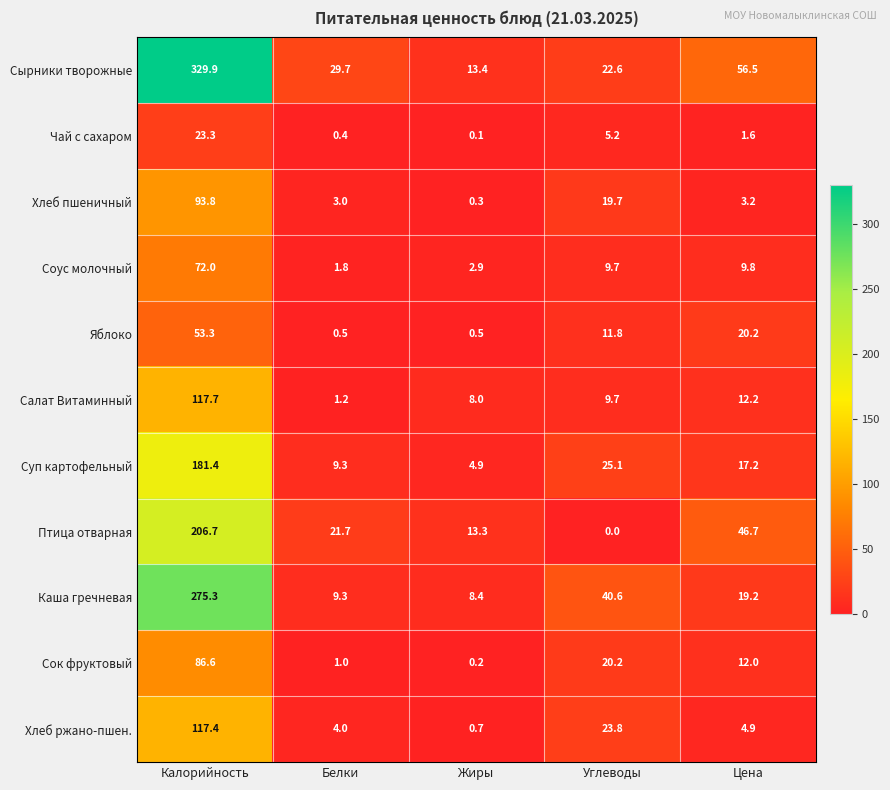

List the series in order of their peak value, highest first.

Сырники творожные, Каша гречневая, Птица отварная, Суп картофельный, Салат Витаминный, Хлеб ржано-пшен., Хлеб пшеничный, Сок фруктовый, Соус молочный, Яблоко, Чай с сахаром